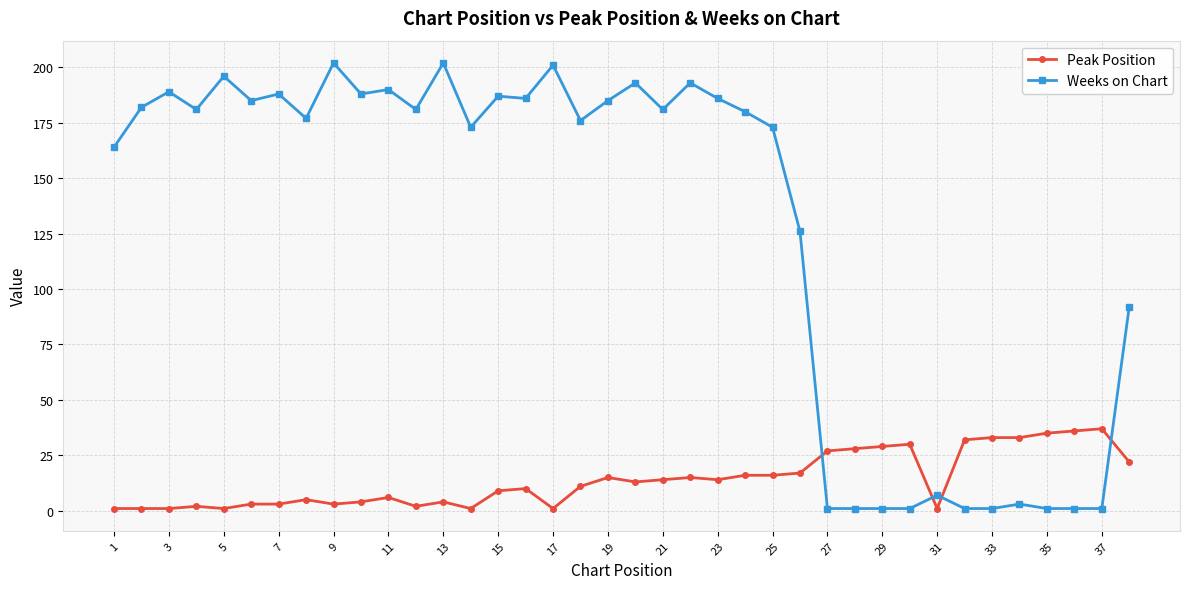

Rank the series by their maximum value, from highest to lowest.

Weeks on Chart, Peak Position